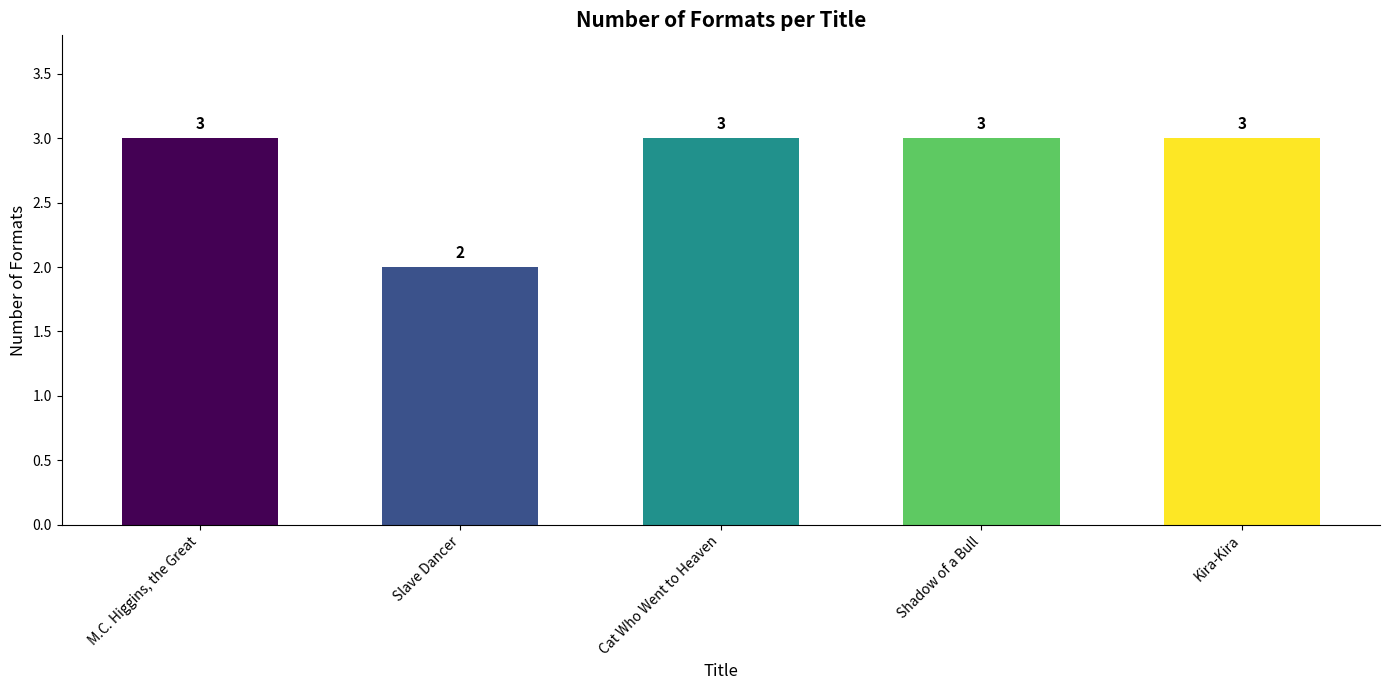

The chart shows a value of 3 at Kira-Kira. True or false?

True